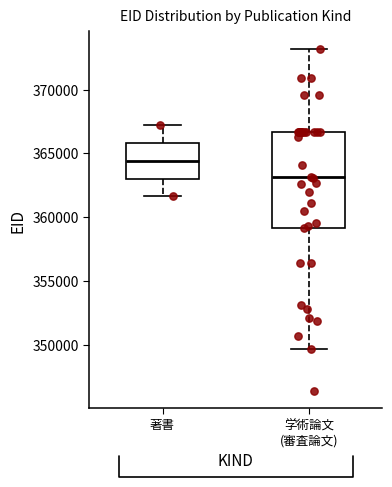

Reading left to right, transcribe this box plot: for each box, give where its median line is, the range the box spans, and where its two whiskers end, as read against the y-axis. The values are not printed on the chart, so give them approximately, as read against the axis.

著書: median 364500, box 363000 to 366000, whiskers 361500 to 367000
学術論文 (審査論文): median 363000, box 359000 to 366500, whiskers 349500 to 373000